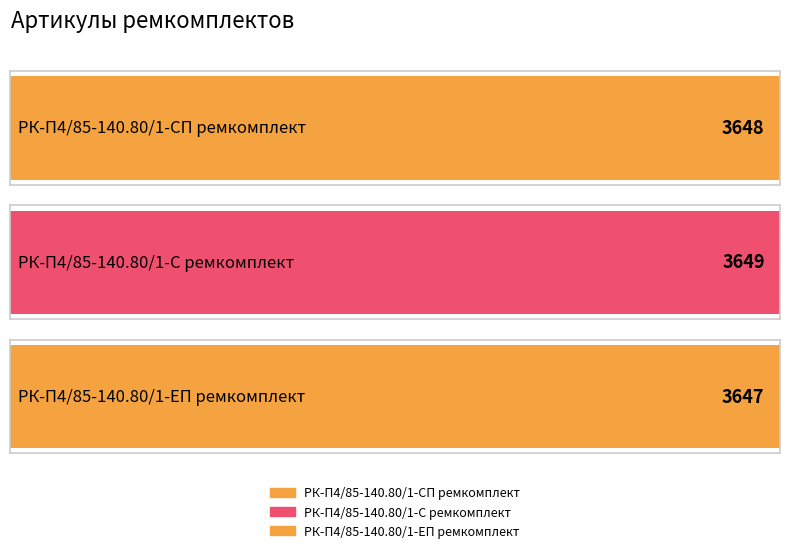

List the labels in order of value, smallest first.

РК-П4/85-140.80/1-ЕП ремкомплект, РК-П4/85-140.80/1-СП ремкомплект, РК-П4/85-140.80/1-С ремкомплект